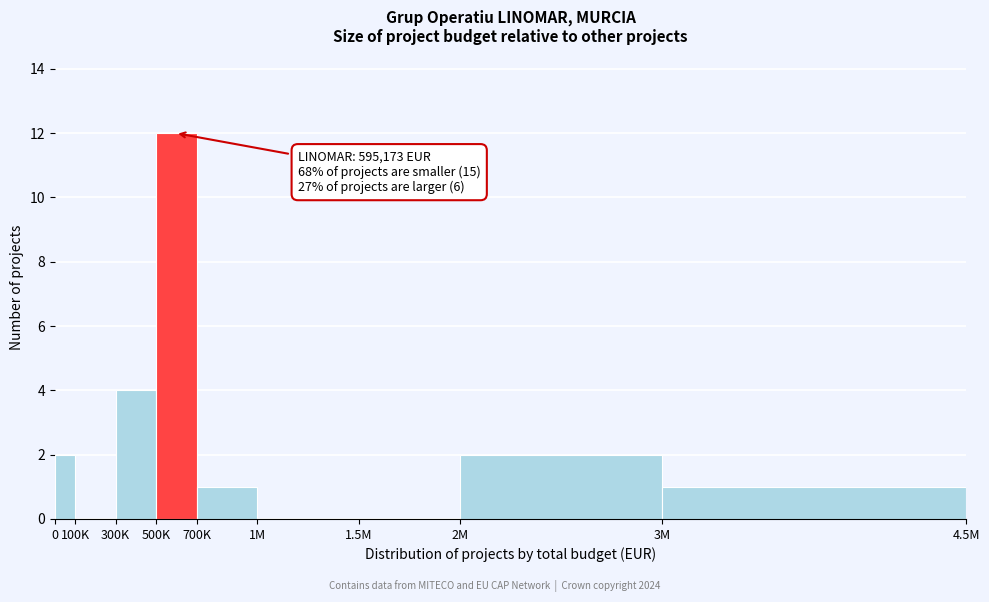

Reading left to right, list all the values displayed in this chart.

0=2	100K=0	300K=4	500K=12	700K=1	1M=0	1.5M=0	2M=2	3M=1